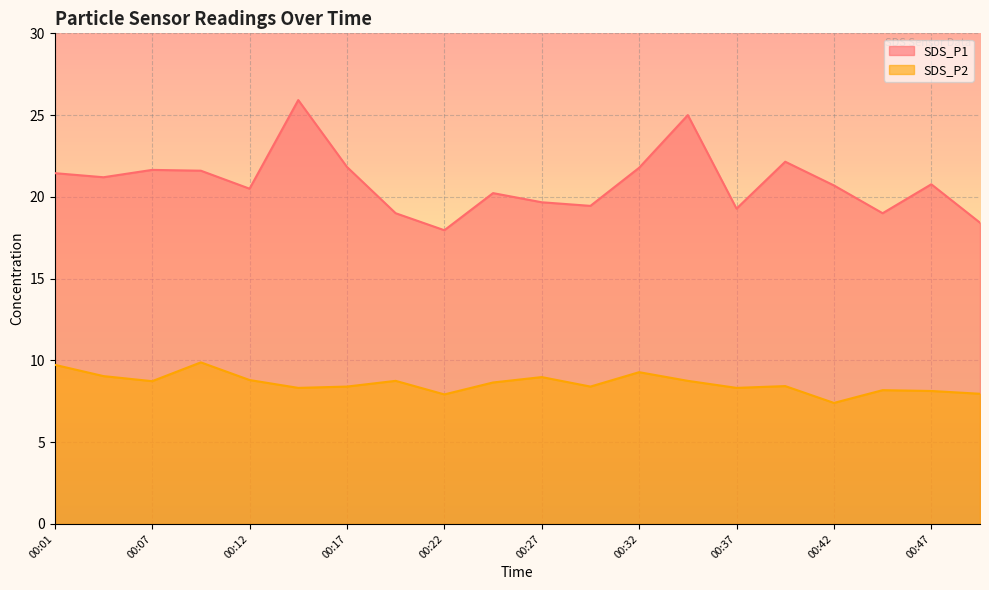

How many data points in SDS_P2 are less than 8?

3